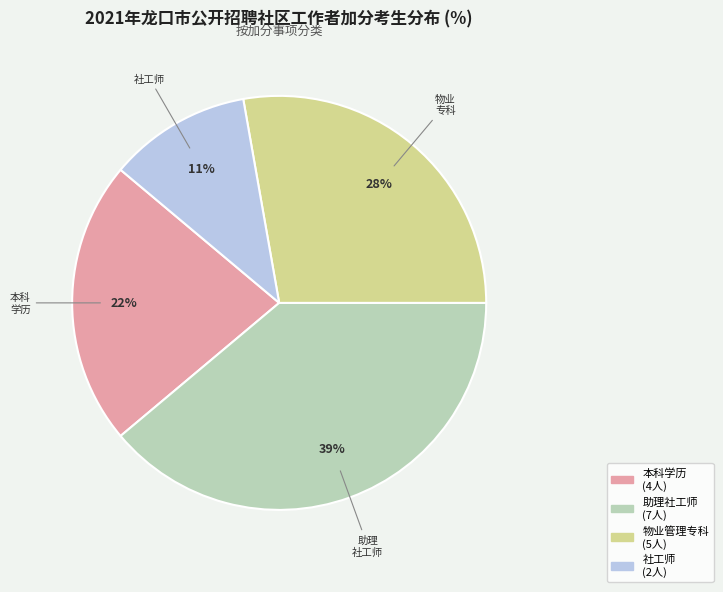

How many slices are in this pie chart?

4